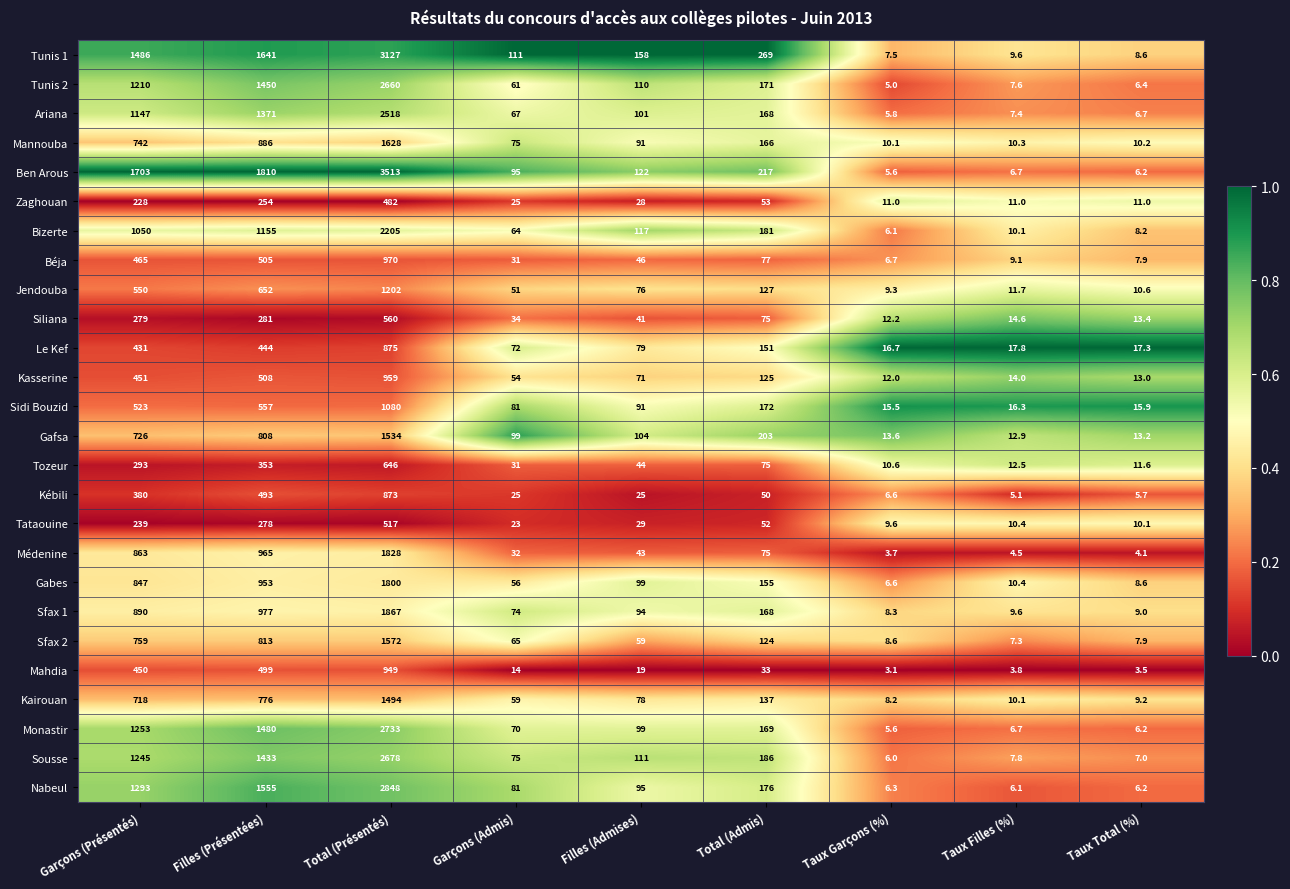

Rank the categories by Tozeur value from highest to lowest.

Total (Présentés), Filles (Présentées), Garçons (Présentés), Total (Admis), Filles (Admises), Garçons (Admis), Taux Filles (%), Taux Total (%), Taux Garçons (%)